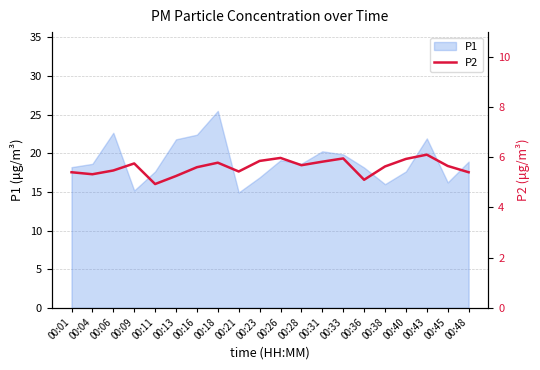

True or false: P1 has a value of 15.2 at 00:09.

True